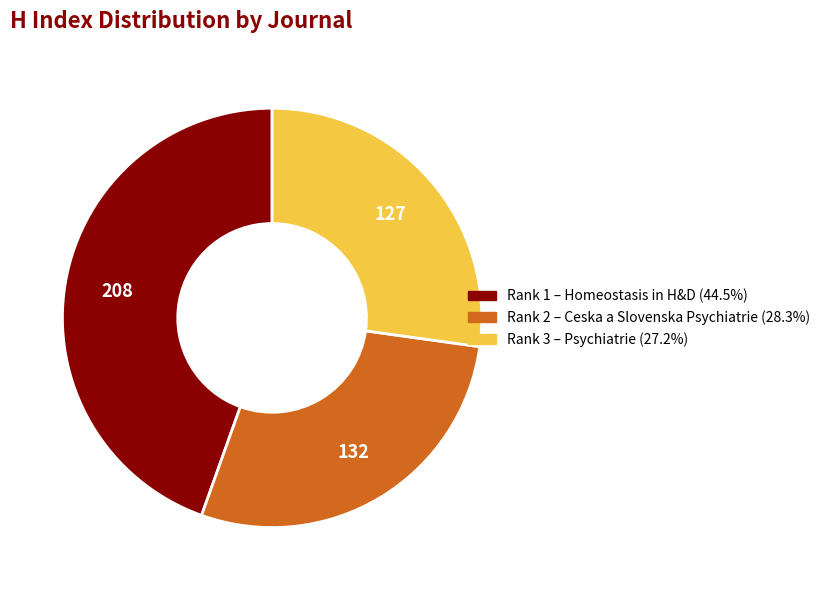

Does any single category account for the majority?

No